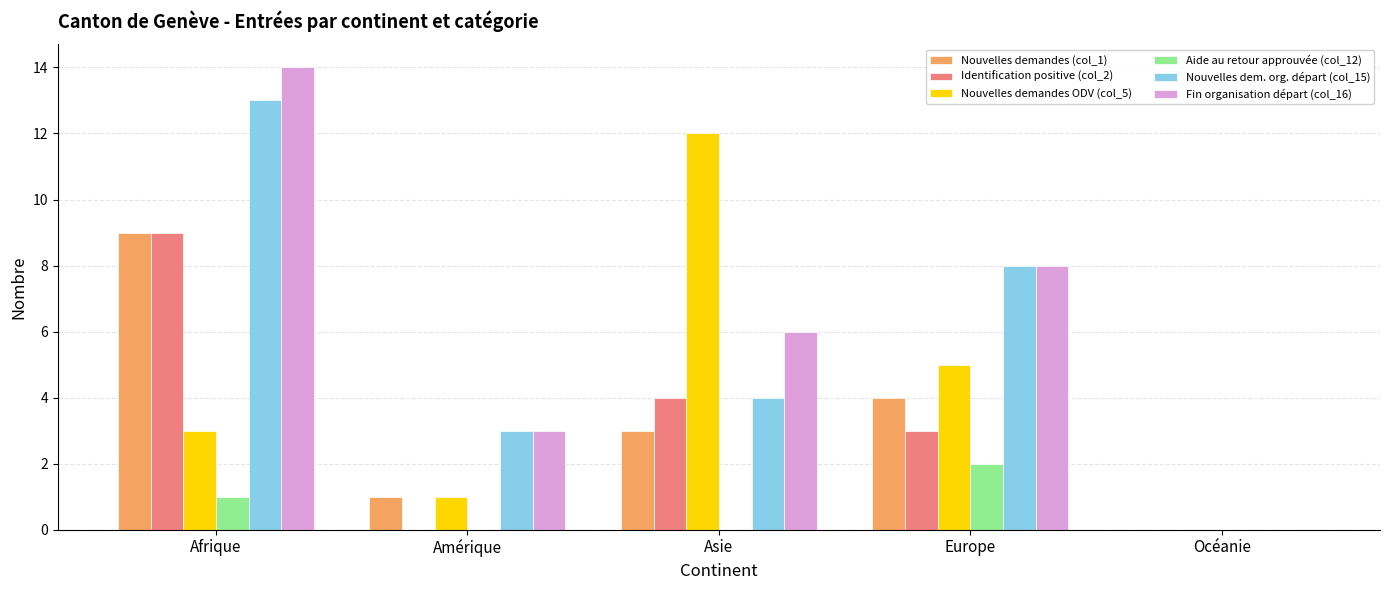

Does the chart contain stacked bars?

No